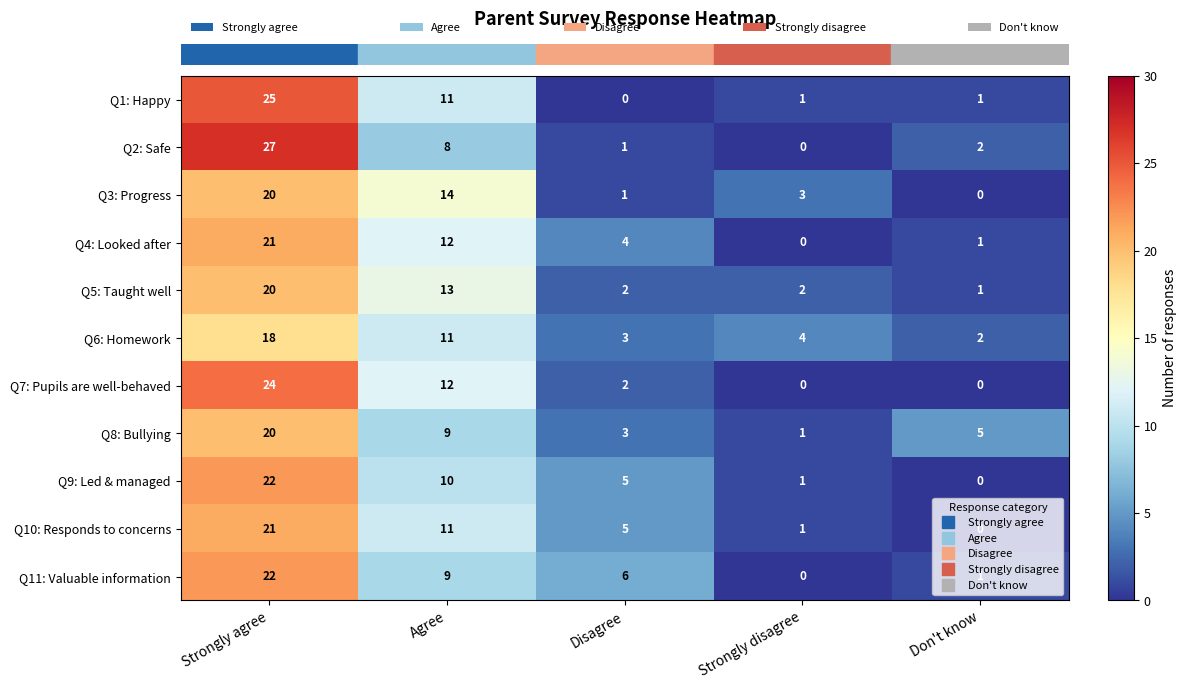

What is the sum of all Q9: Led & managed values?

38